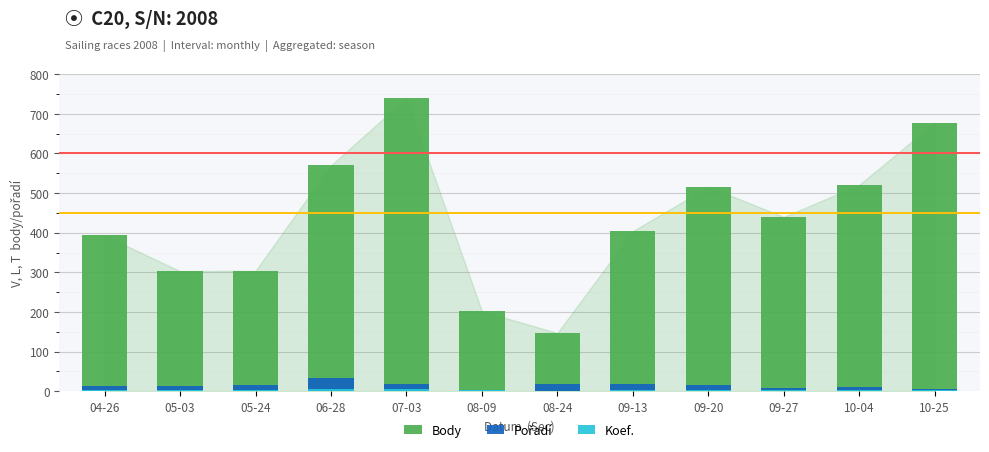

What is the lowest value of the Body series?

147